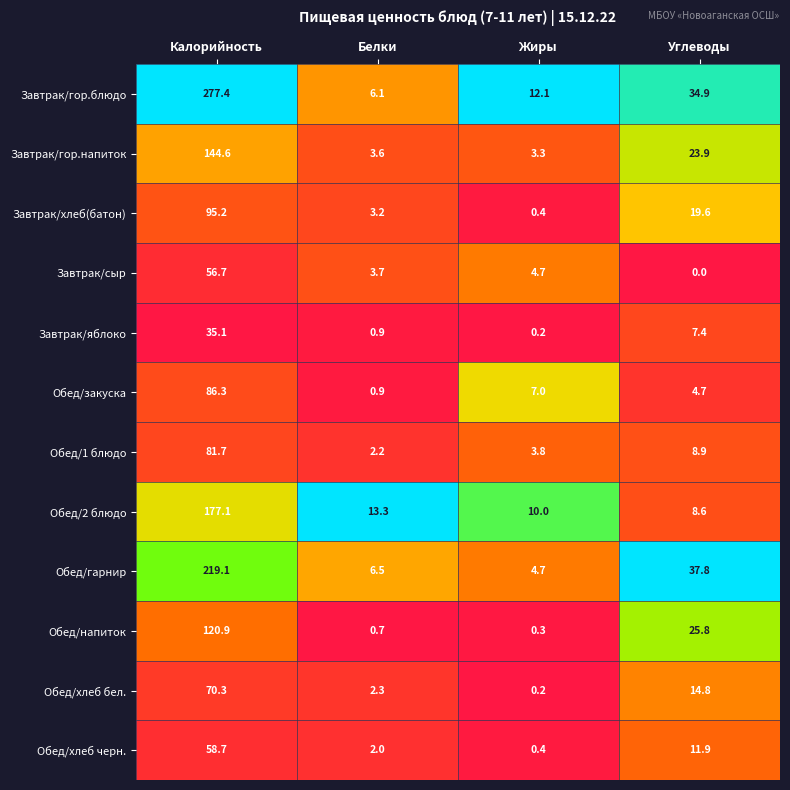

List the series in order of their peak value, highest first.

Завтрак/гор.блюдо, Обед/гарнир, Обед/2 блюдо, Завтрак/гор.напиток, Обед/напиток, Завтрак/хлеб(батон), Обед/закуска, Обед/1 блюдо, Обед/хлеб бел., Обед/хлеб черн., Завтрак/сыр, Завтрак/яблоко